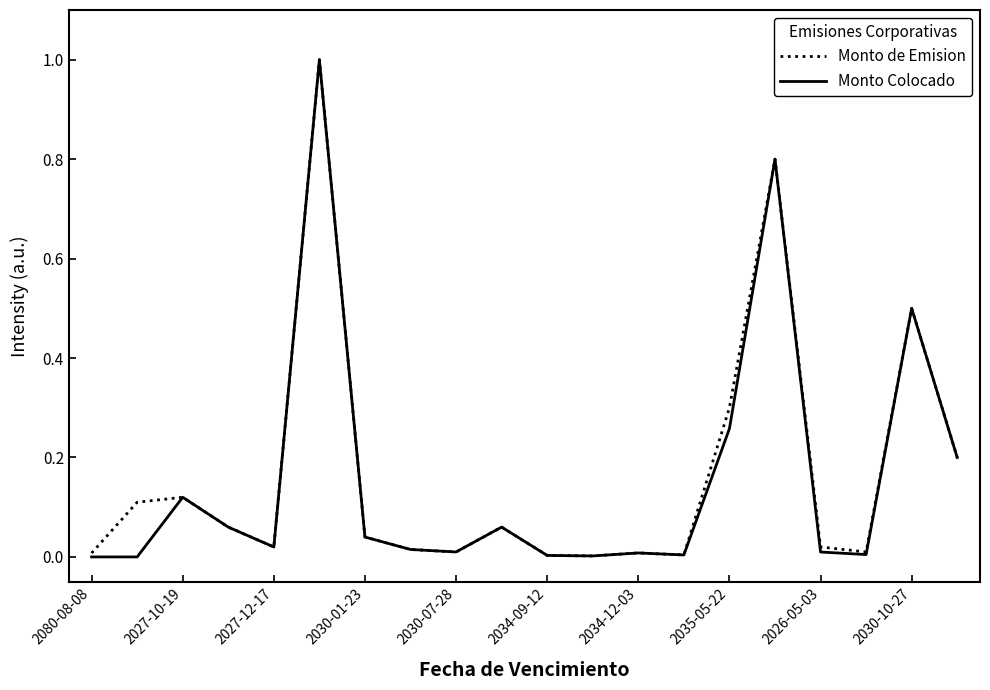

What is the maximum value shown in the chart?

1.0